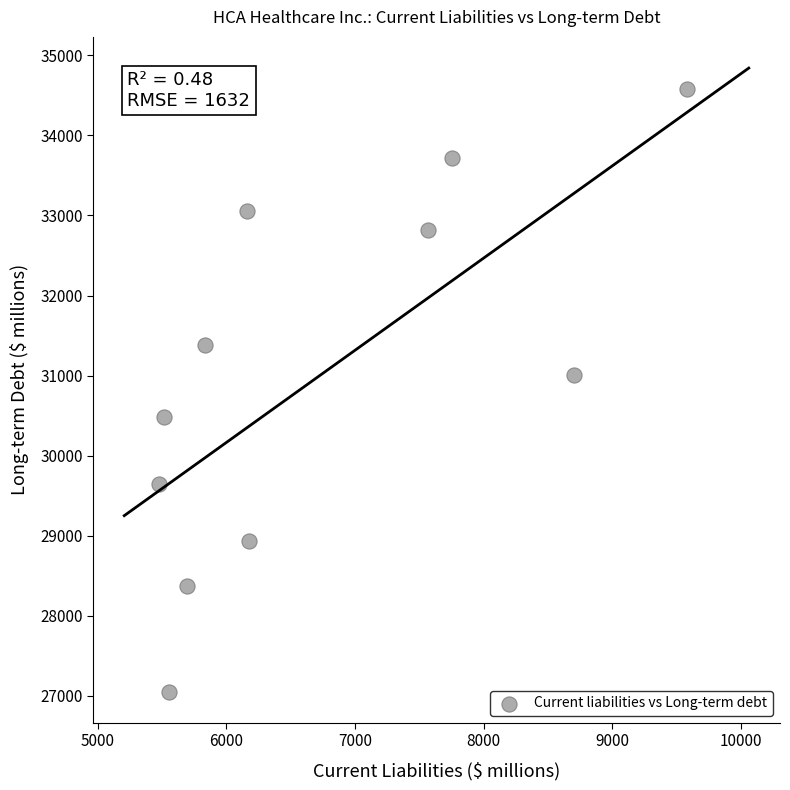

What is the range of X values (max minus min)?

4102